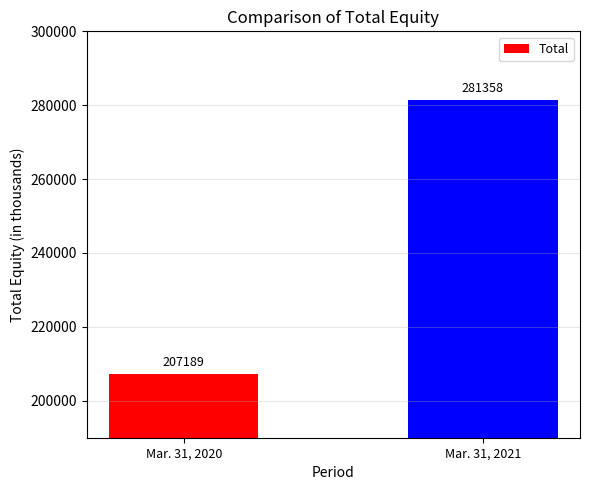

Rank the categories by value from lowest to highest.

Mar. 31, 2020, Mar. 31, 2021